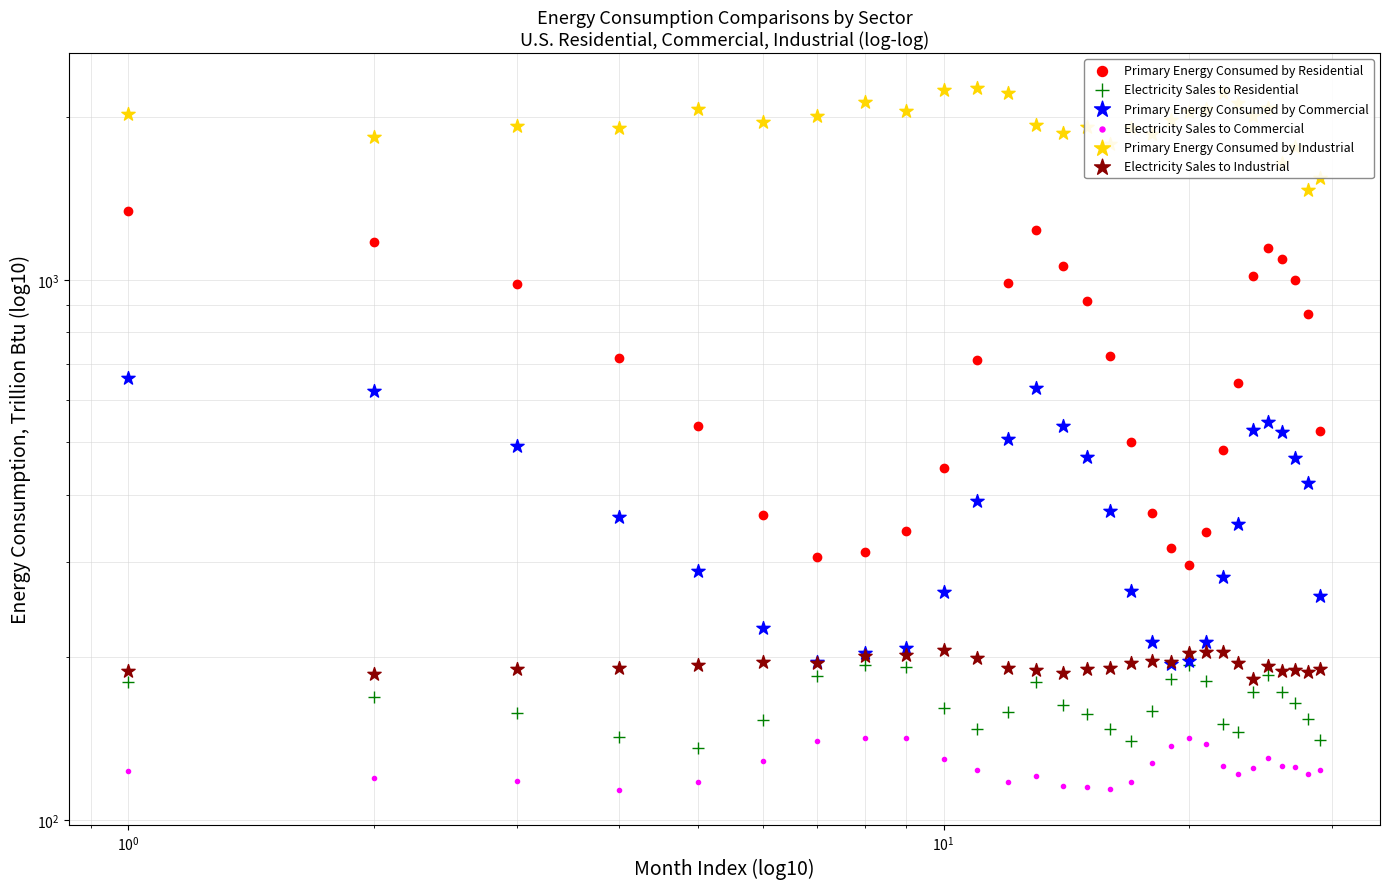

At how many categories does at least one series exceed 1702?

26